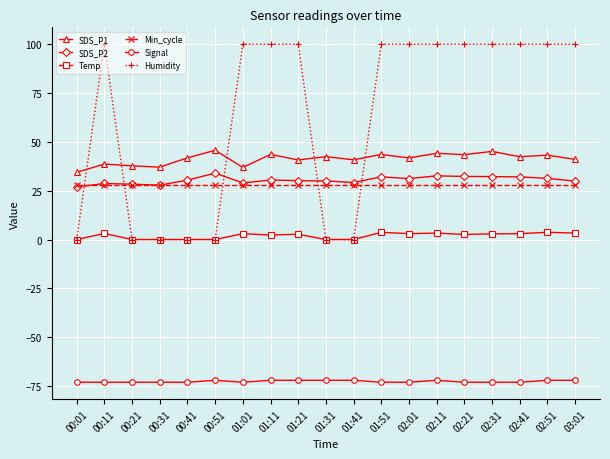

Is the value of Signal at 00:01 greater than the value of Min_cycle at 02:11?

No